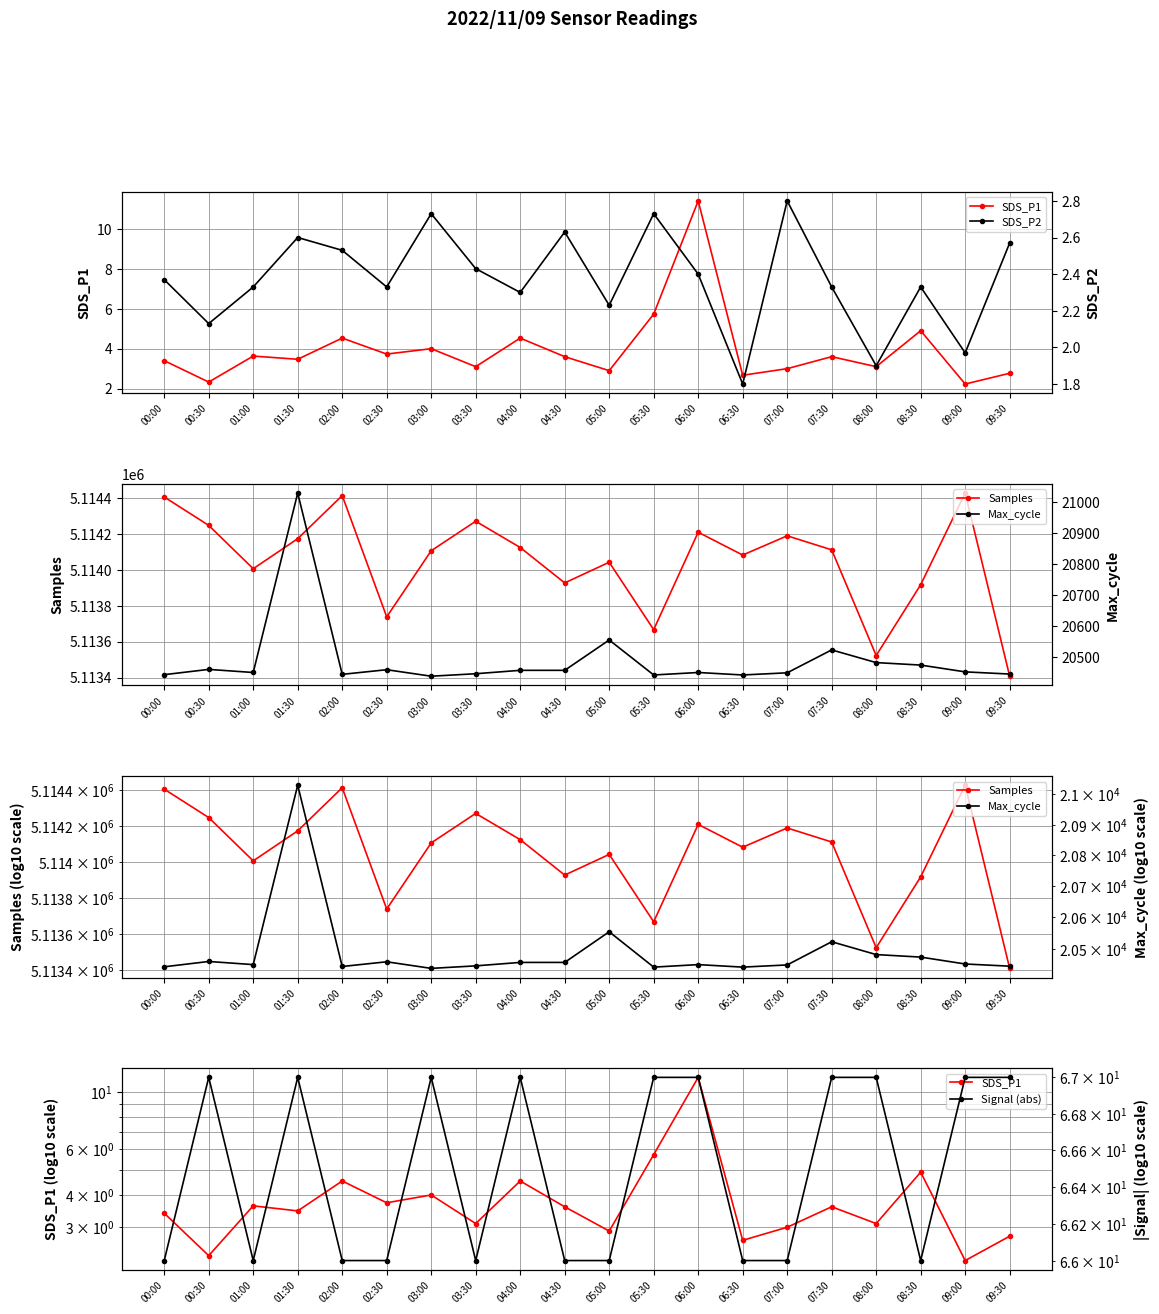

What is the total value across all series at 00:00?

5134918.8